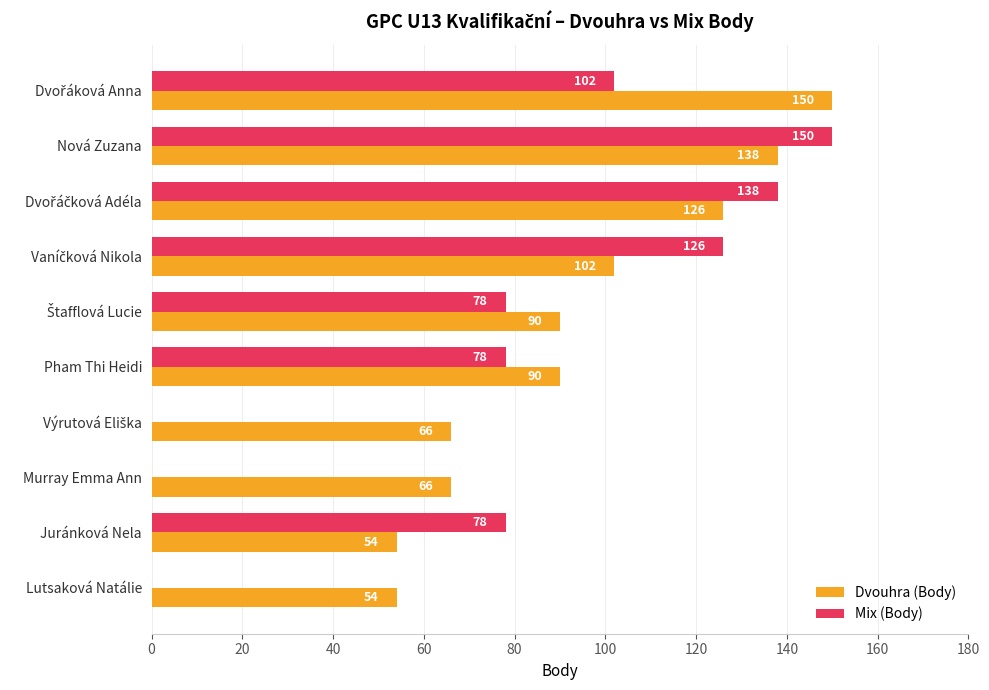

What is the total value across all series at Nová Zuzana?

288